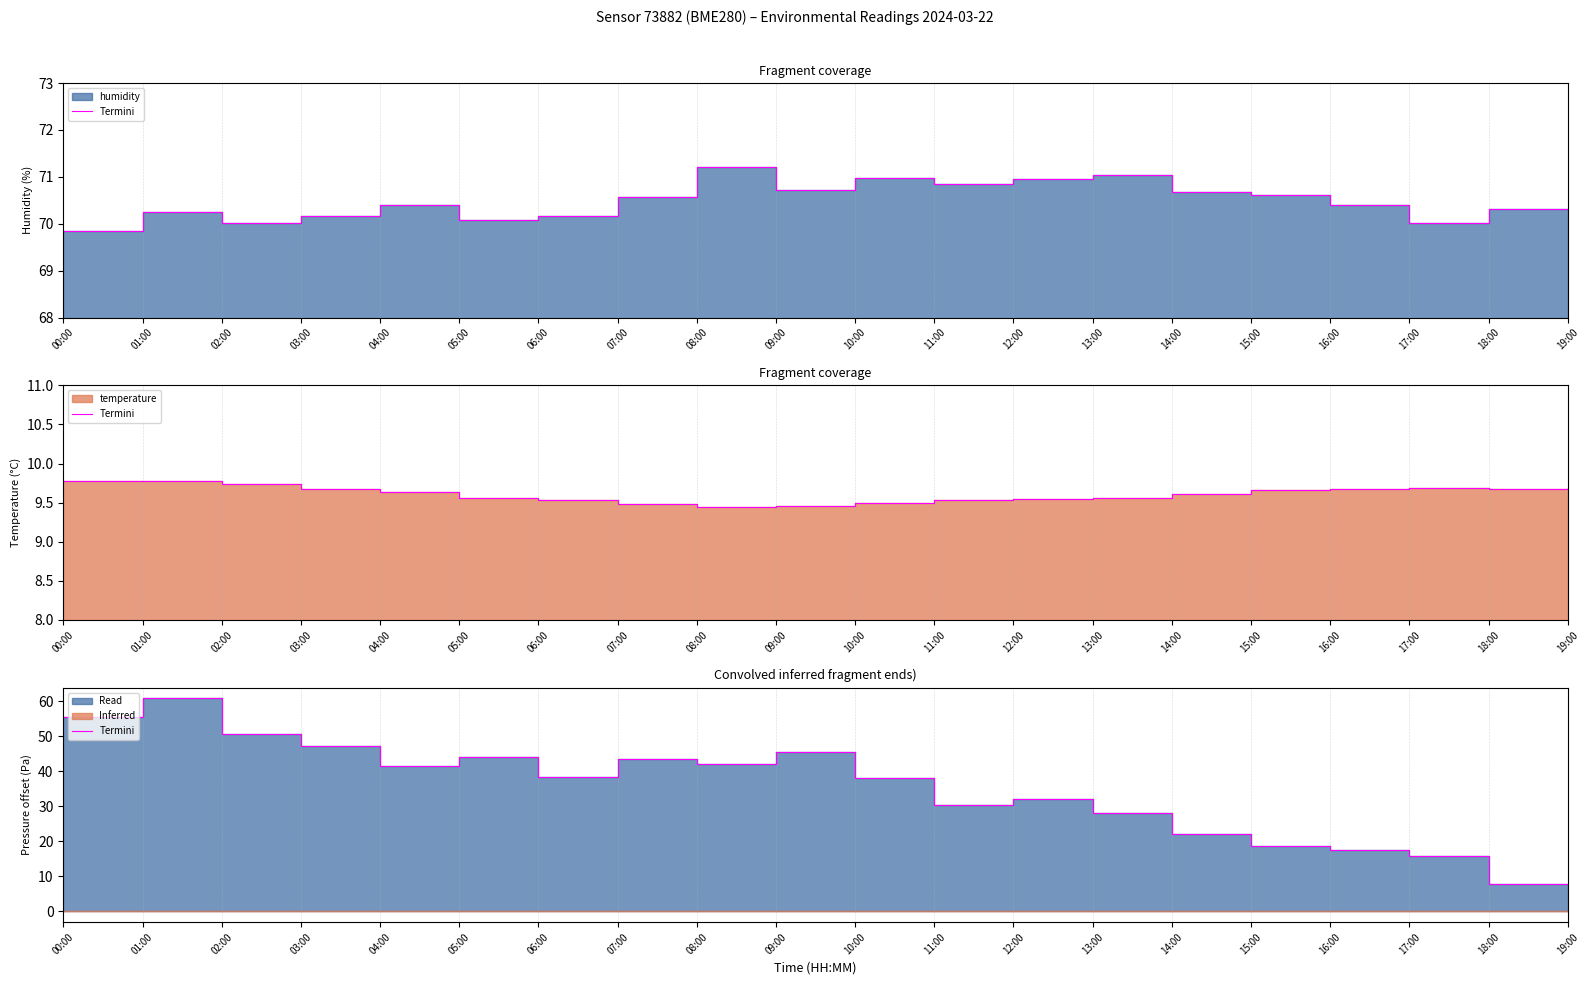

How many values are below 38?

9